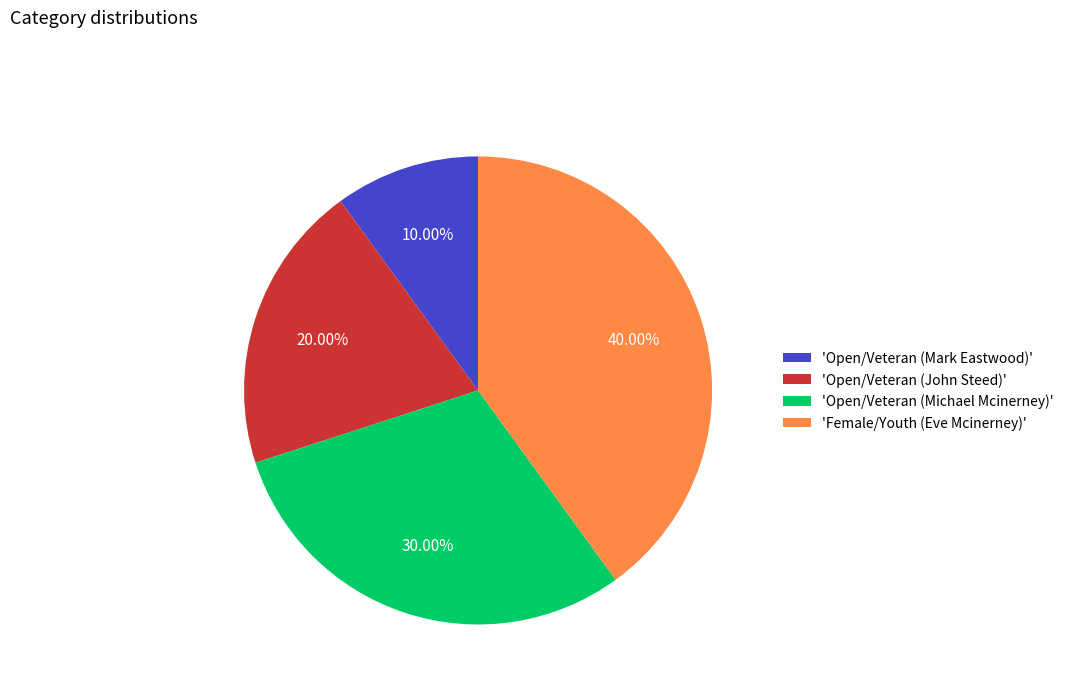

Approximately how many times larger is the value at 'Open/Veteran (John Steed)' compared to 'Open/Veteran (Michael Mcinerney)'?

0.7